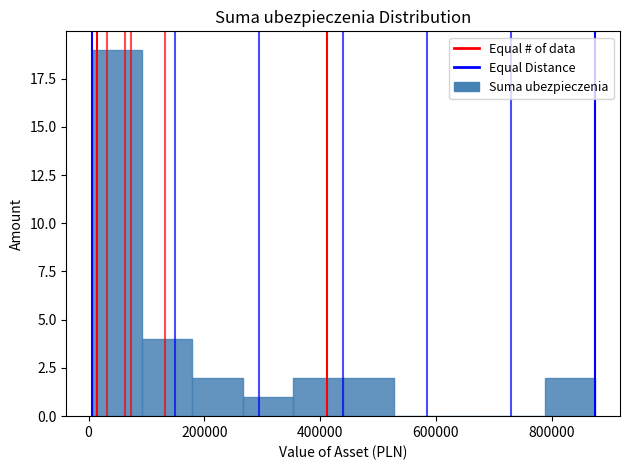

Reading left to right, list every bar in this chart as the range it spans on the x-axis followed by its height. Neither the bar edges nor the heights are printed on the chart, so give them approximately, as read against the axes.

0 to 100000: 19
100000 to 180000: 4
180000 to 260000: 2
260000 to 360000: 1
360000 to 440000: 2
440000 to 520000: 2
520000 to 620000: 0
620000 to 700000: 0
700000 to 780000: 0
780000 to 880000: 2